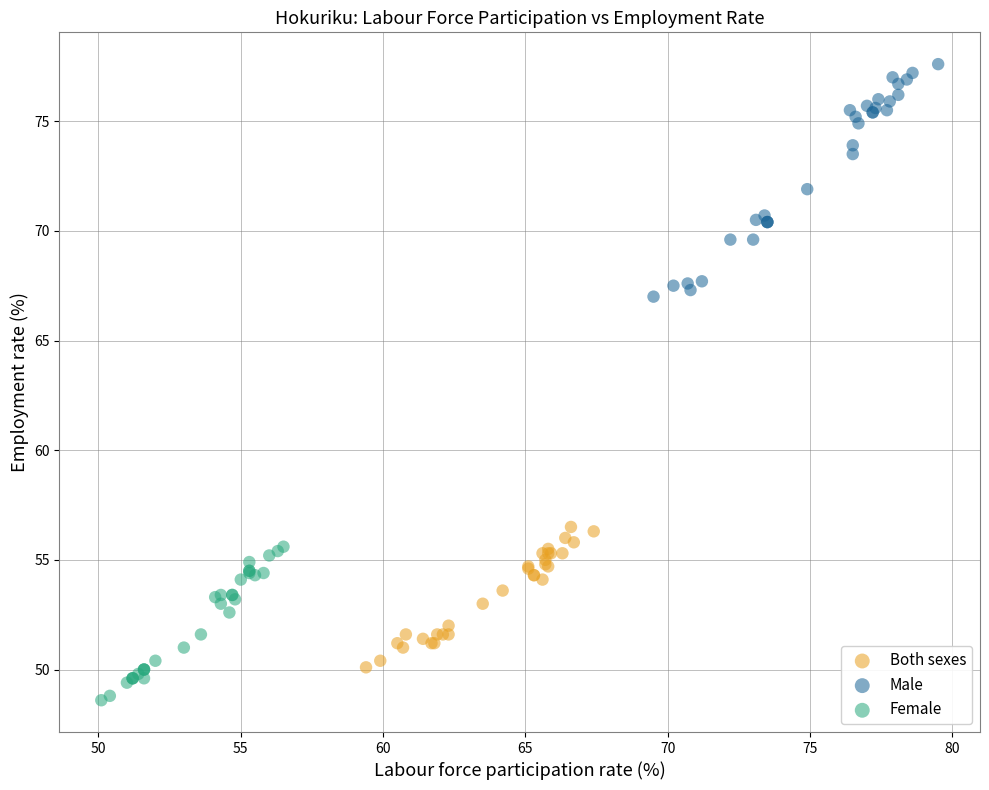

Which series reaches the minimum Y coordinate?

Female